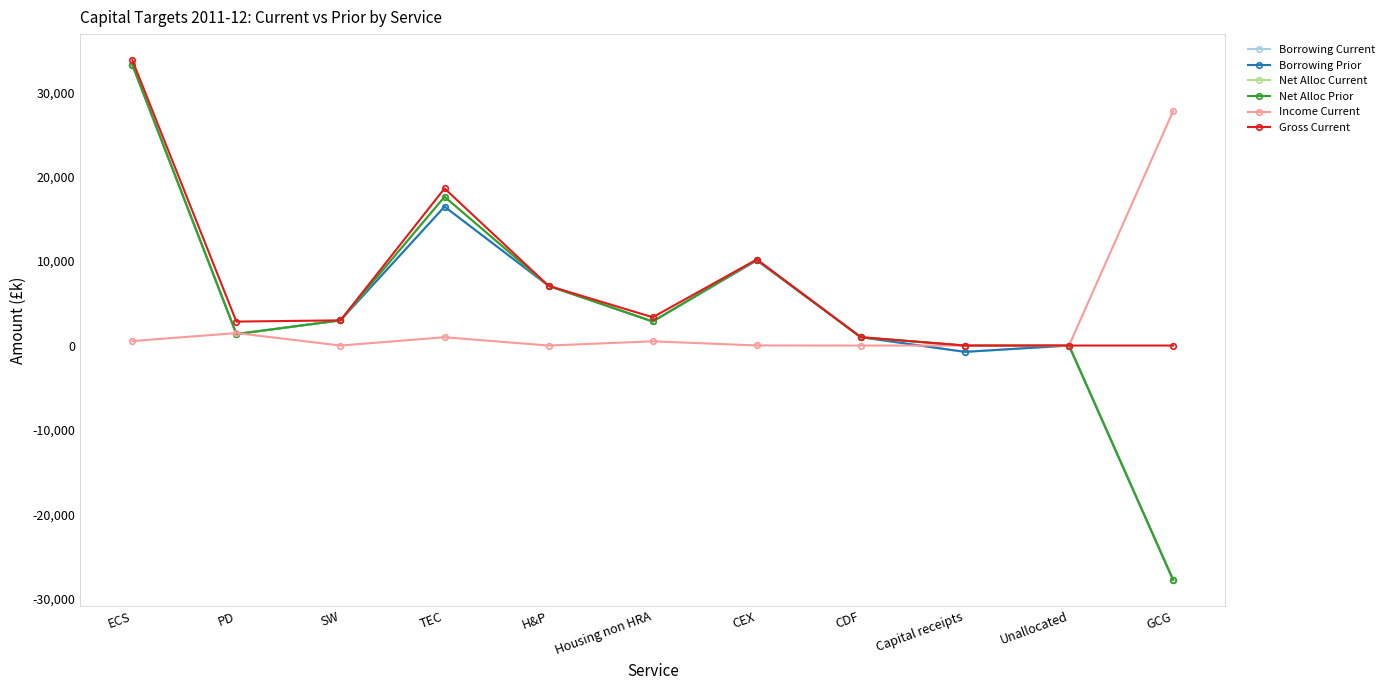

At how many categories does at least one series exceed 6515?

5